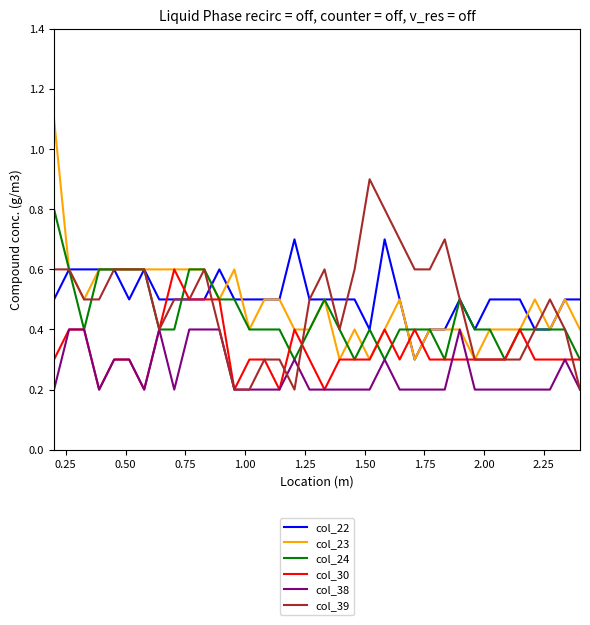

What is the maximum value shown in the chart?

1.1